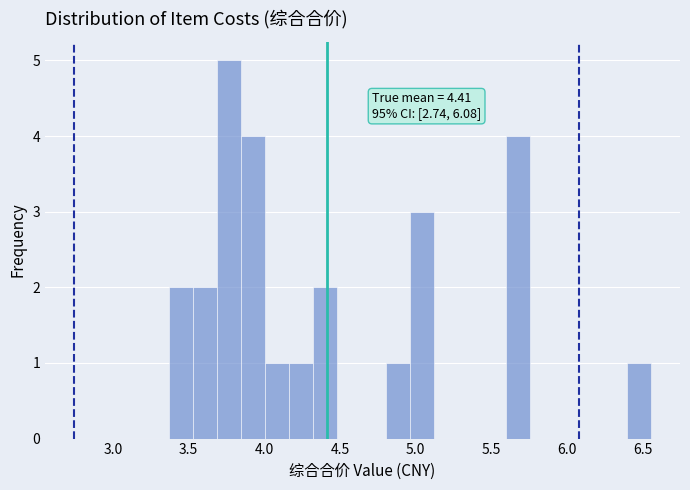

Read against the x-axis, roughly where is the centre of the tallest bar?

3.75